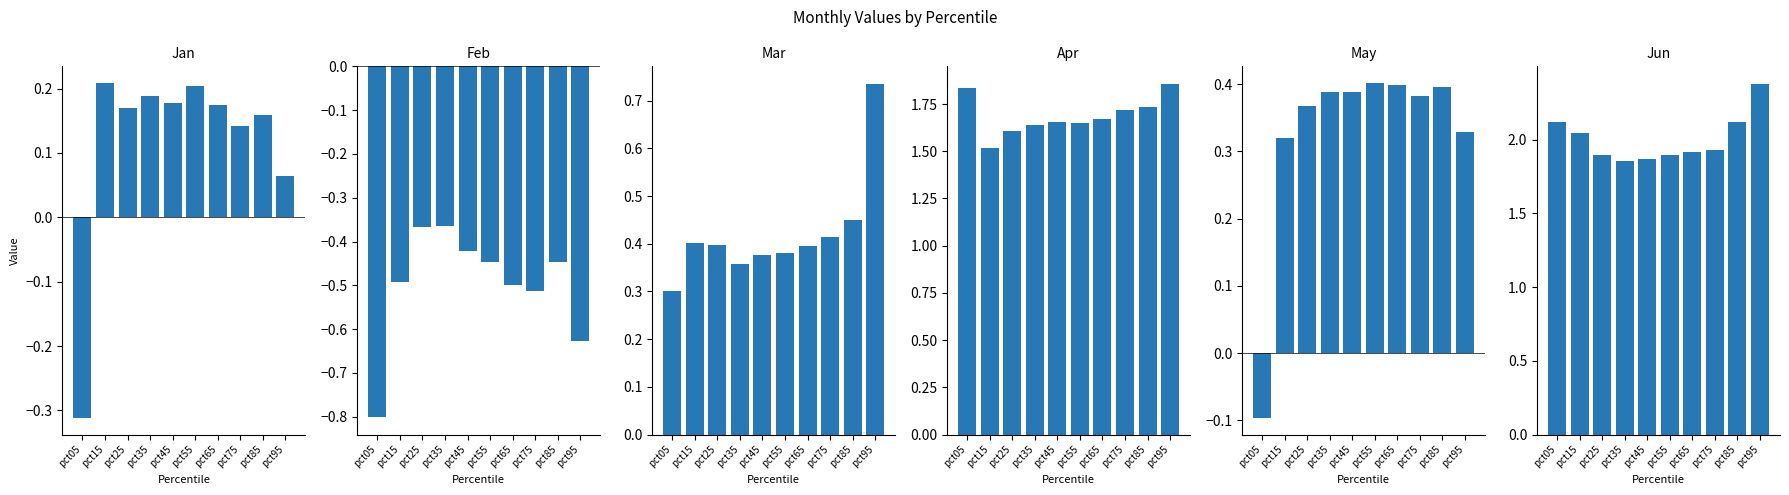

What is the average value of the Mar series?

0.4